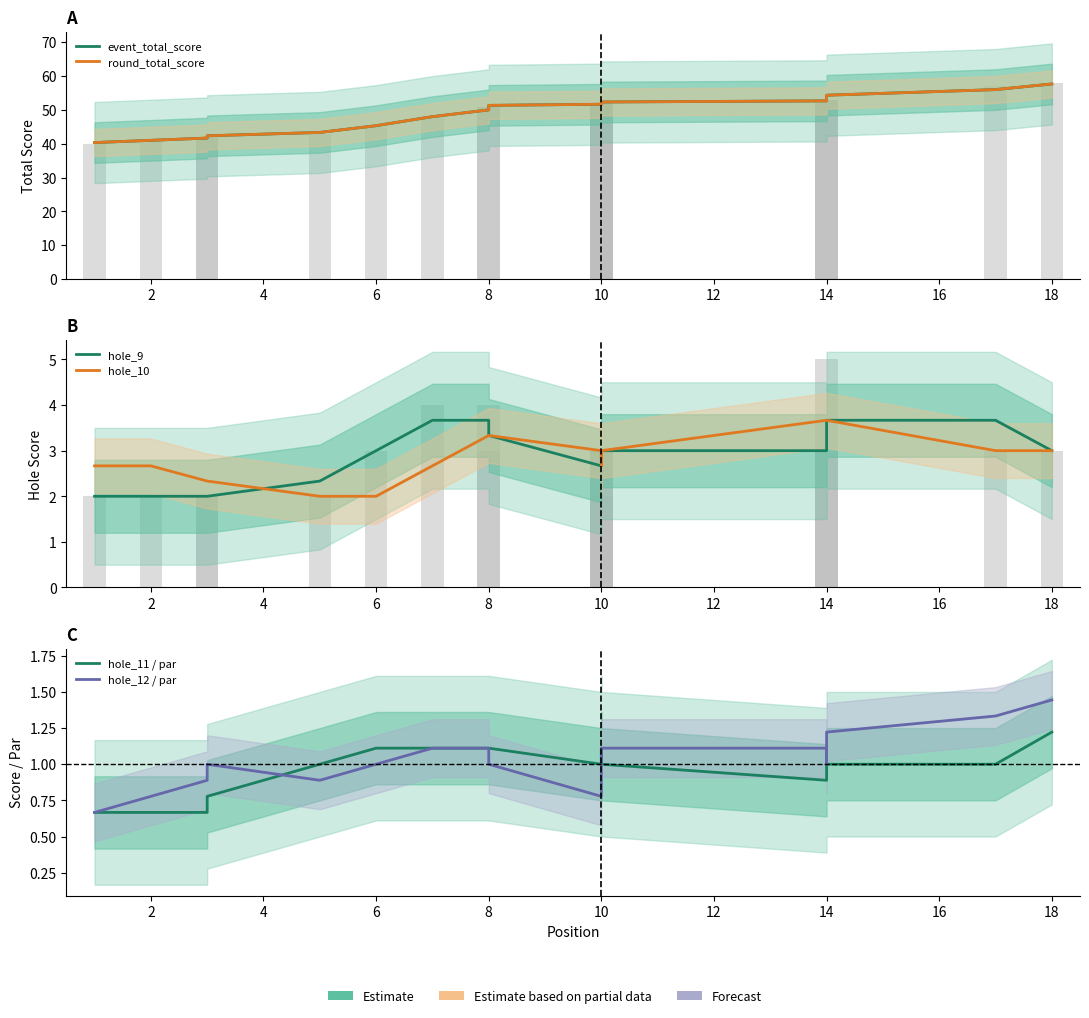

What is the maximum value for event_total_score?

57.7